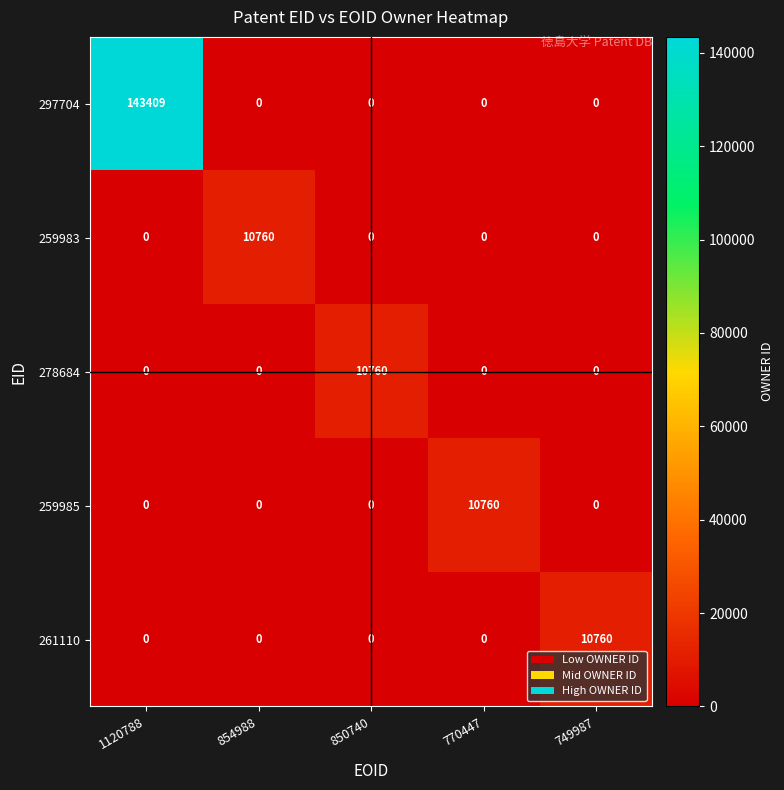

The 297704 series shows 0 at 854988. True or false?

True